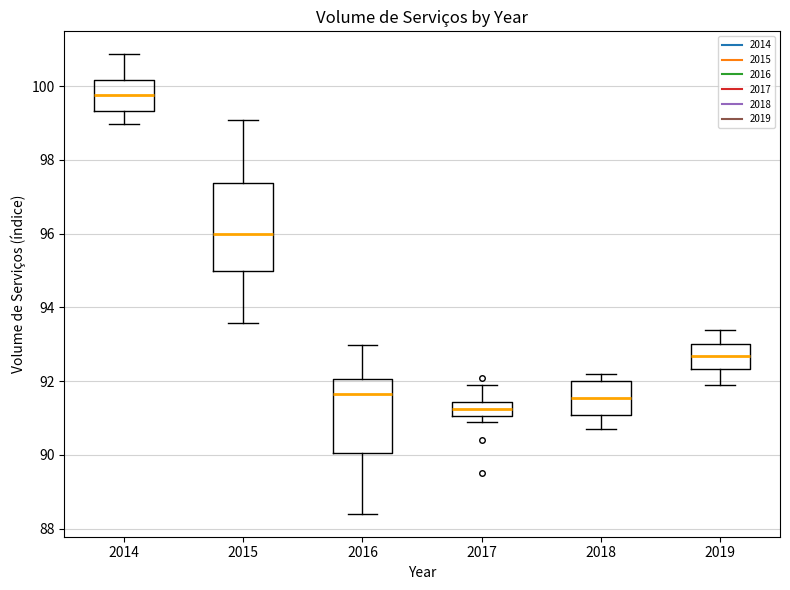

Reading left to right, read every box against the y-axis: the position of its median line, the range the box covers, and the ends of its whiskers. The values are not printed on the chart, so give them approximately, as read against the axis.

2014: median 99.8, box 99.4 to 100.2, whiskers 99.0 to 100.8
2015: median 96.0, box 95.0 to 97.4, whiskers 93.6 to 99.0
2016: median 91.6, box 90.0 to 92.0, whiskers 88.4 to 93.0
2017: median 91.2, box 91.0 to 91.4, whiskers 90.8 to 91.8
2018: median 91.6, box 91.0 to 92.0, whiskers 90.6 to 92.2
2019: median 92.6, box 92.4 to 93.0, whiskers 91.8 to 93.4